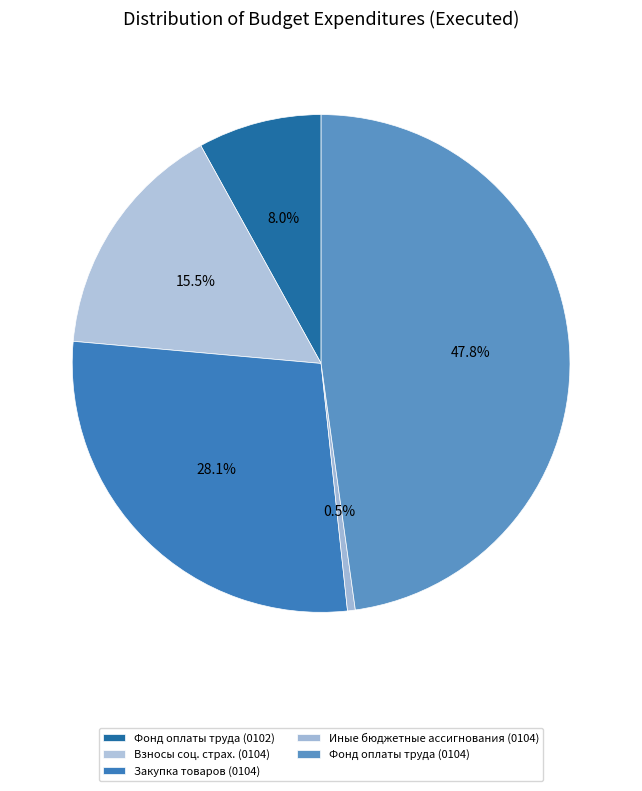

How many segments does this pie chart have?

5